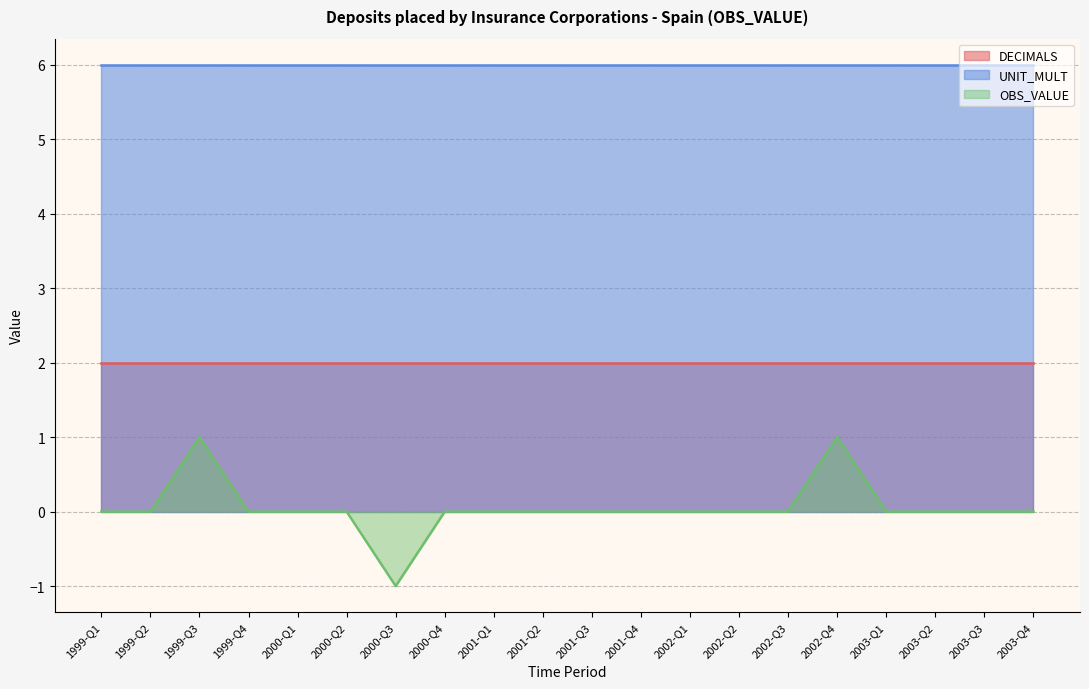

The value of DECIMALS at 2001-Q4 is 1. True or false?

False